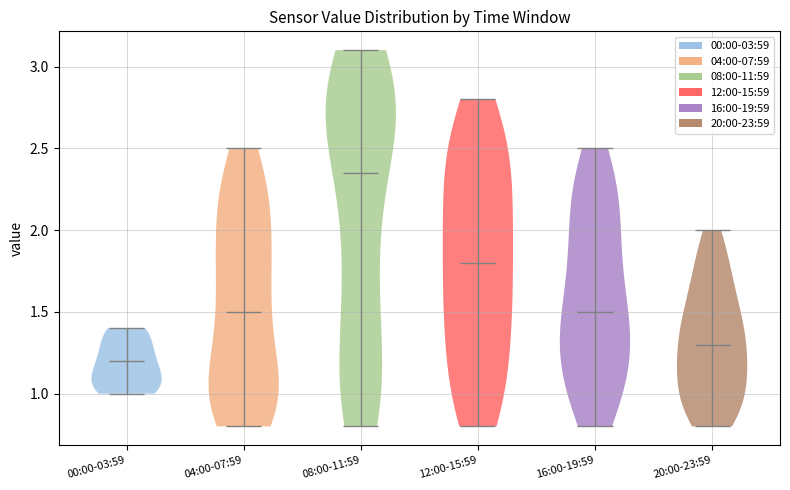

Reading left to right, read every violin against the y-axis: where its median line is, and the lowest and highest points it reaches. The values are not printed on the chart, so give them approximately, as read against the axis.

00:00-03:59: median line 1.20, lowest point 1.00, highest point 1.40
04:00-07:59: median line 1.50, lowest point 0.80, highest point 2.50
08:00-11:59: median line 2.35, lowest point 0.80, highest point 3.10
12:00-15:59: median line 1.80, lowest point 0.80, highest point 2.80
16:00-19:59: median line 1.50, lowest point 0.80, highest point 2.50
20:00-23:59: median line 1.30, lowest point 0.80, highest point 2.00